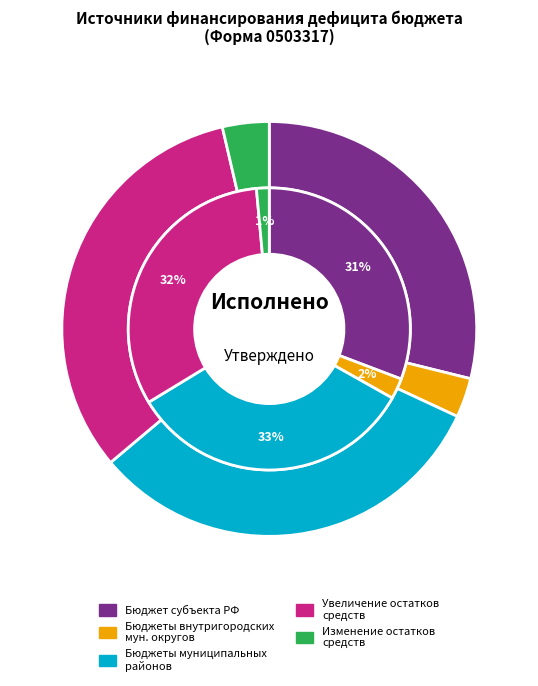

How much of the chart is everything except бюджеты внутригородских муниципальных округов?

96.9%